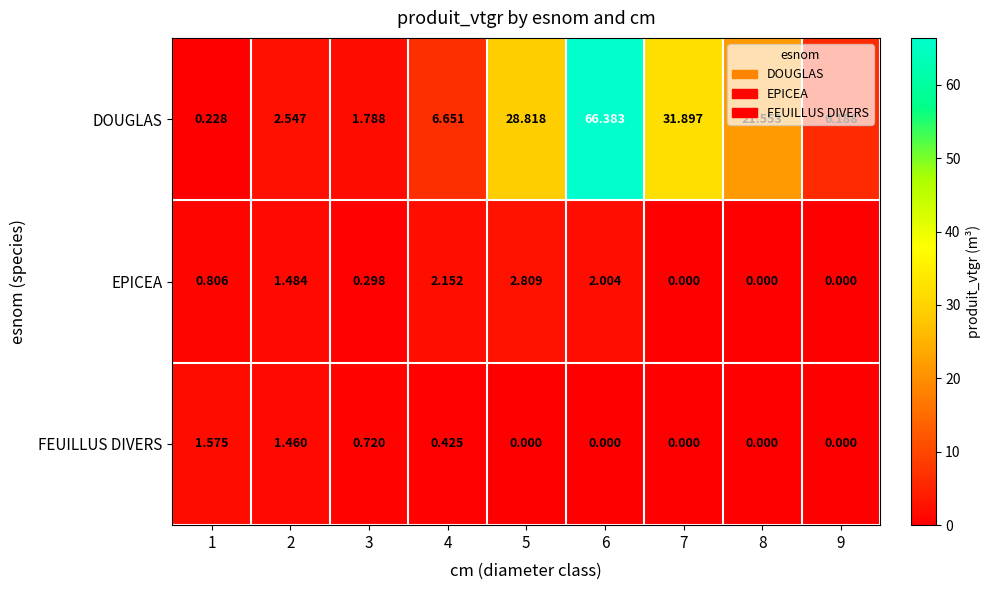

Which series changed the most between 5 and 9?

DOUGLAS